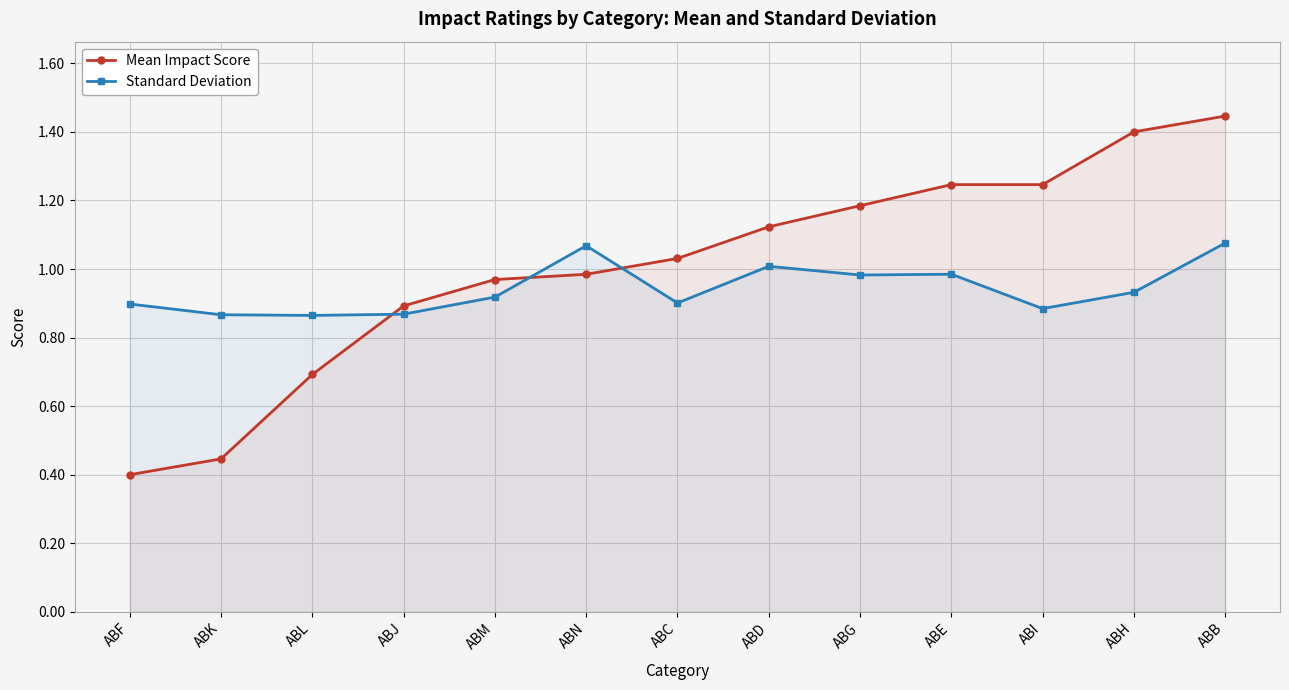

What is the difference between the maximum and minimum values in the Mean Impact Score series?

1.0